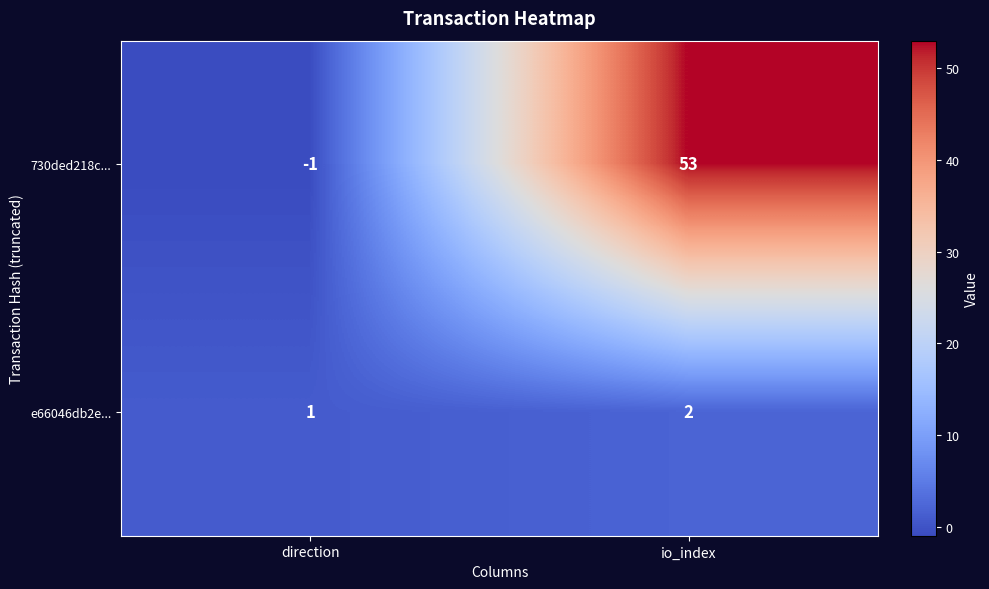

What is the sum of all e66046db2e... values?

3